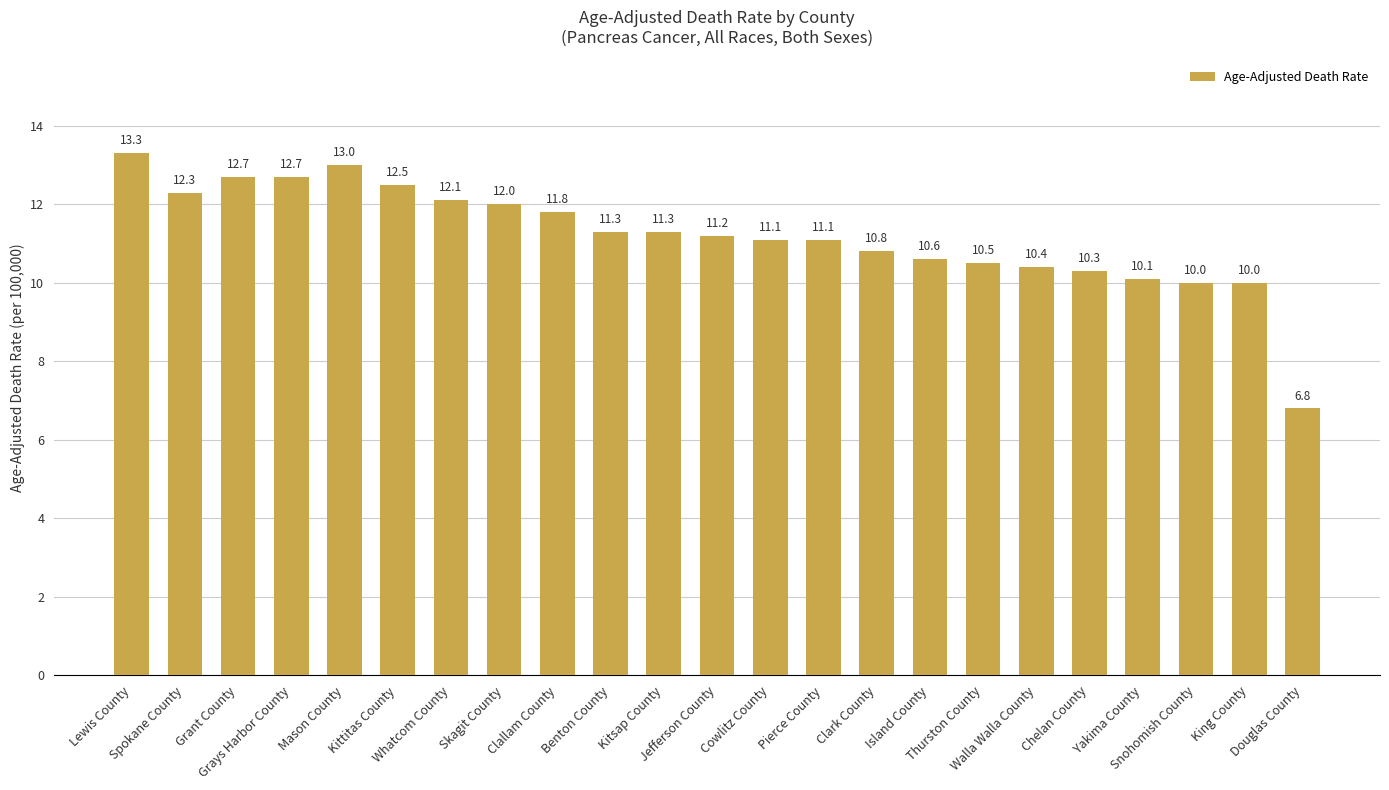

Read the value at Spokane County.

12.3